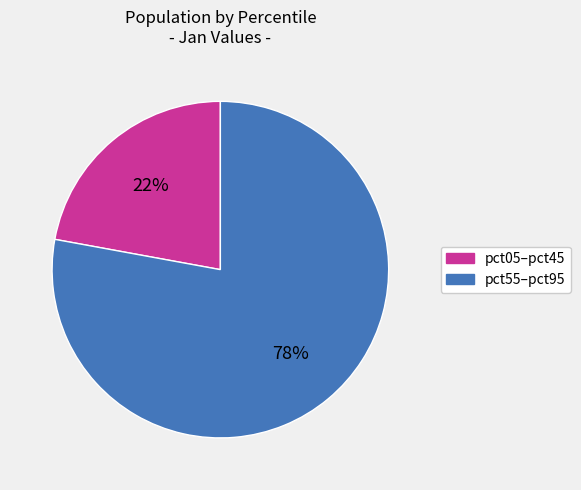

Count the number of slices in the pie.

2